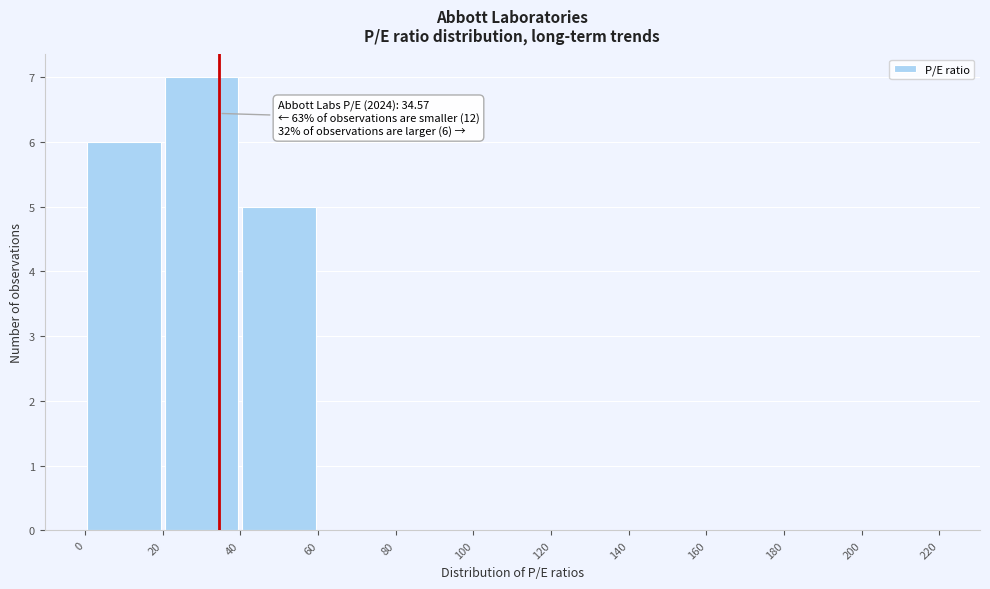

Which range on the x-axis has the tallest bar?

20 to 40